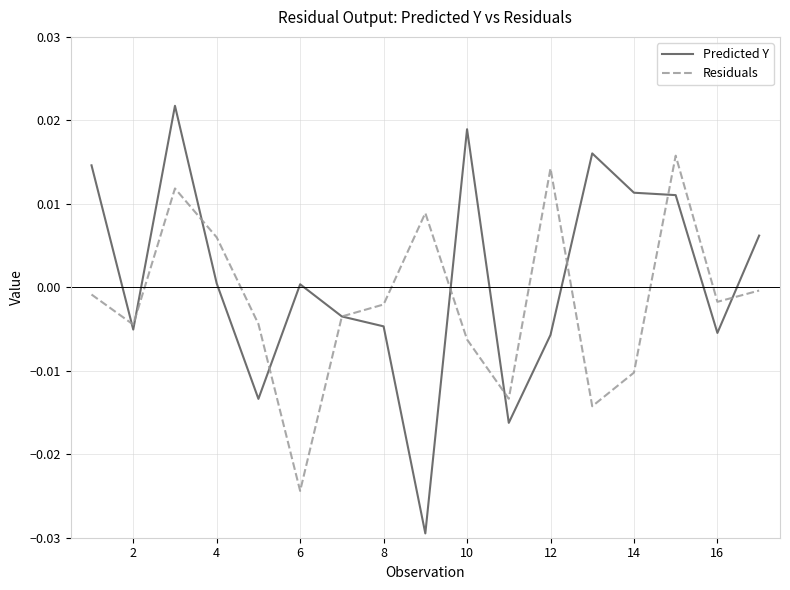

How many intersections are there between Residuals and Predicted Y?

10